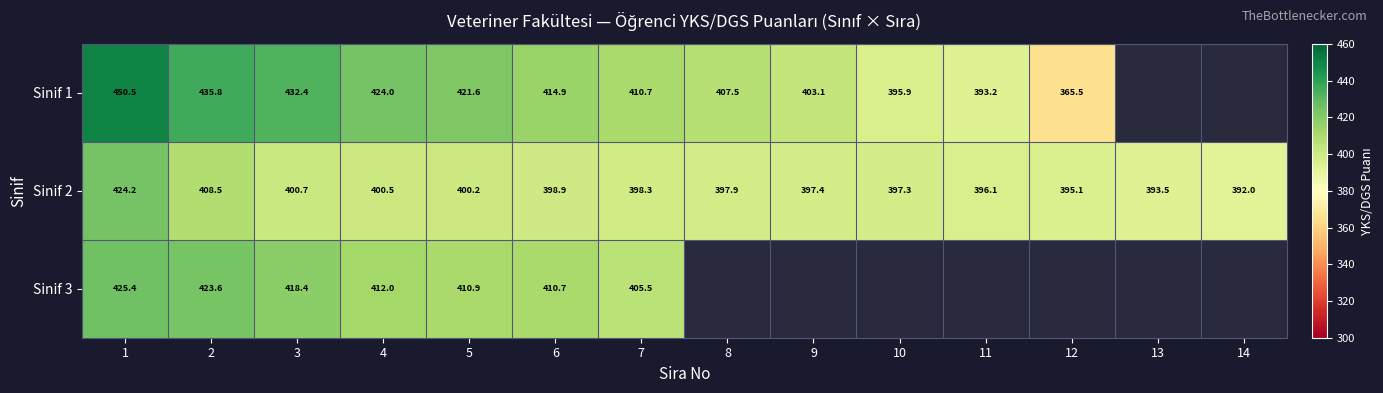

Which label corresponds to the smallest value in the chart?

12